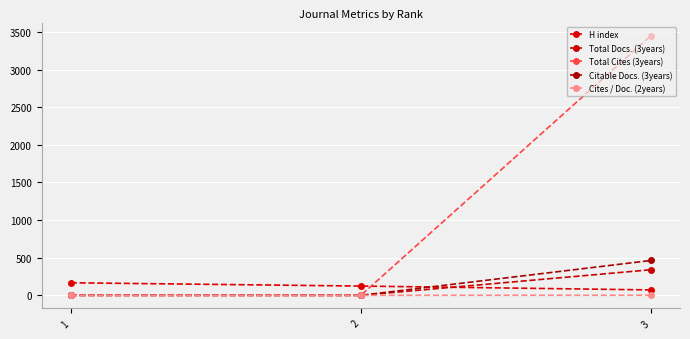

True or false: Cites / Doc. (2years) has a value of -0.7 at 2.

False